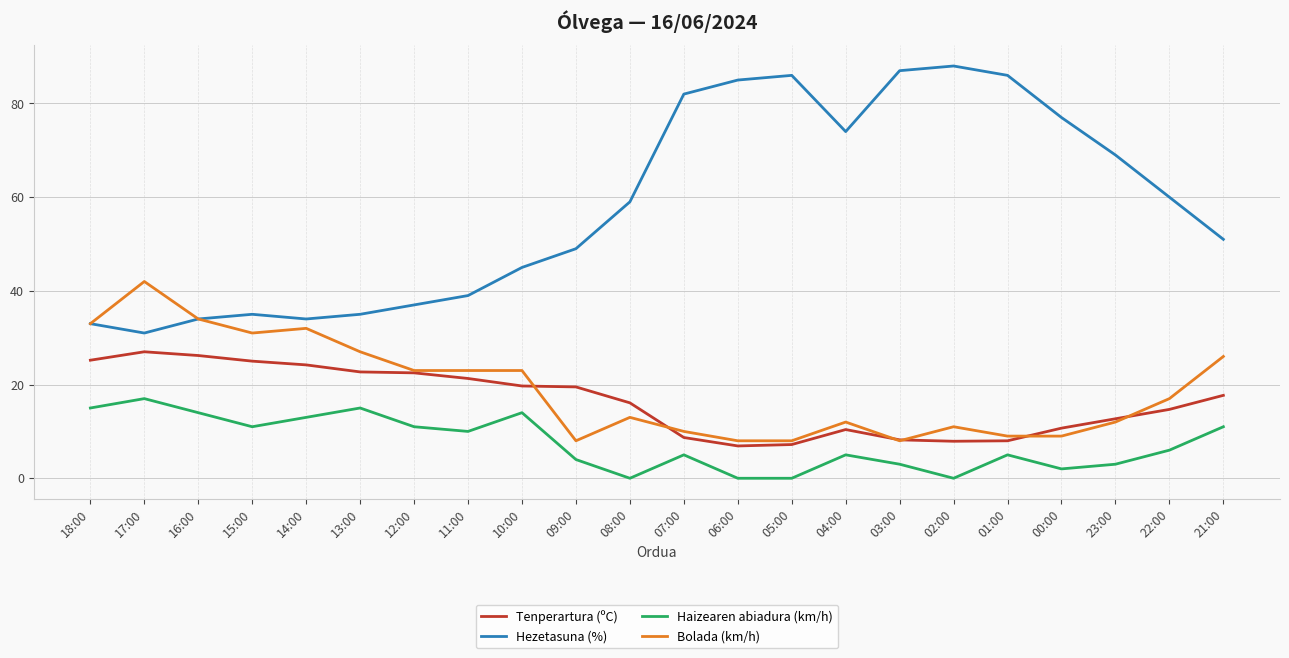

Which series has the widest spread of values?

Hezetasuna (%)